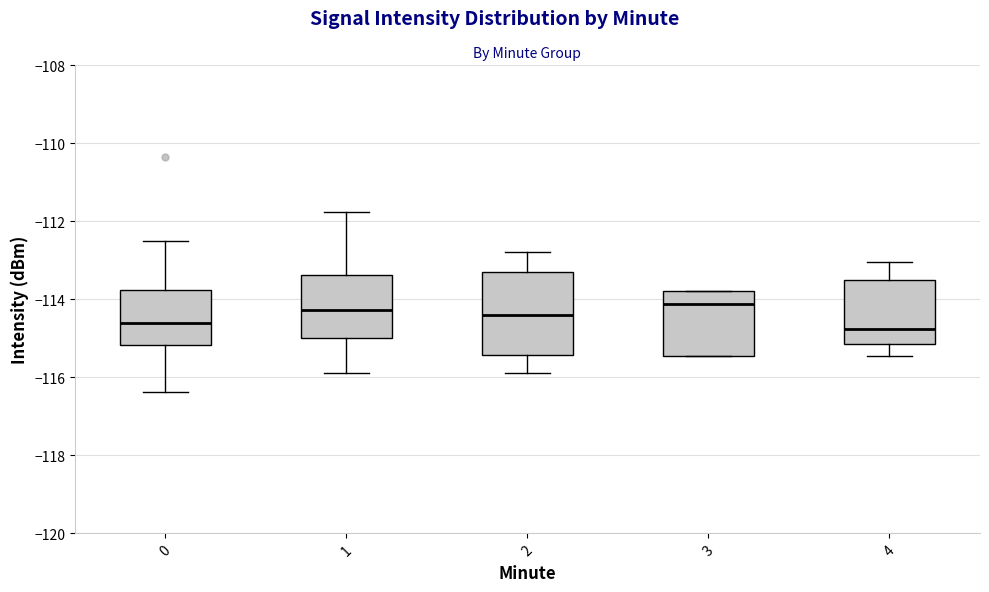

Which box is the tallest, from its lower edge to its upper edge?

2